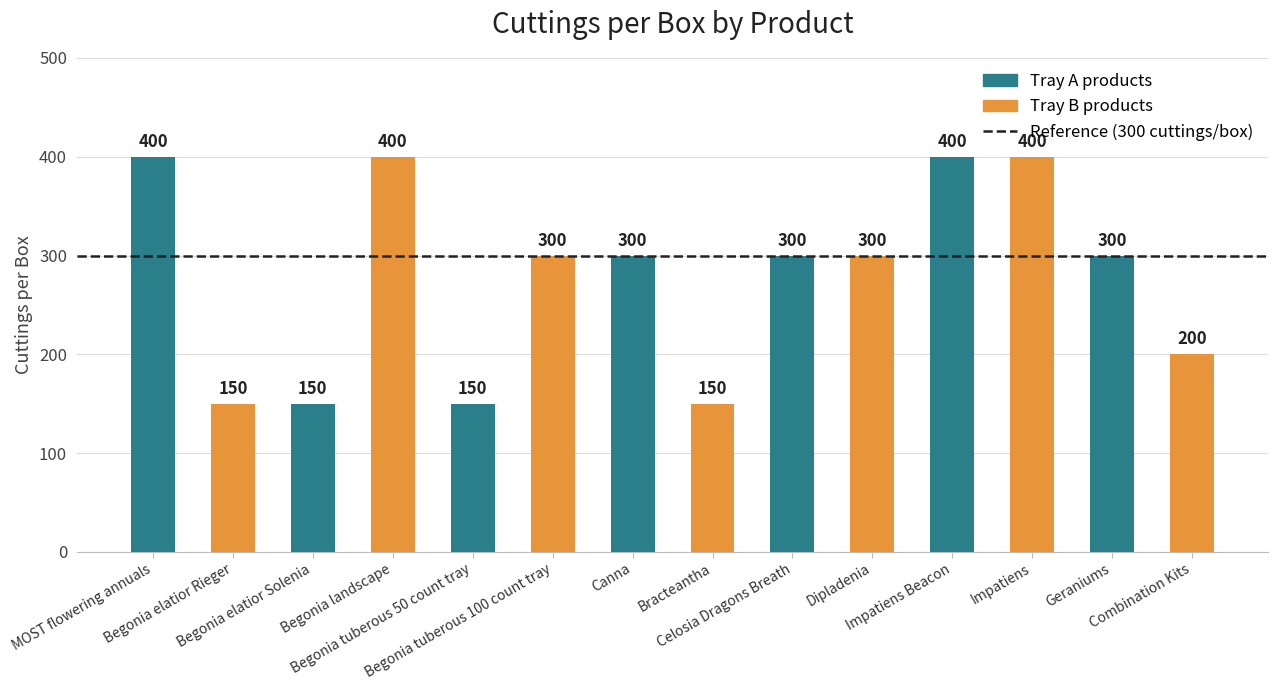

Reading left to right, list all the values displayed in this chart.

400	150	150	400	150	300	300	150	300	300	400	400	300	200